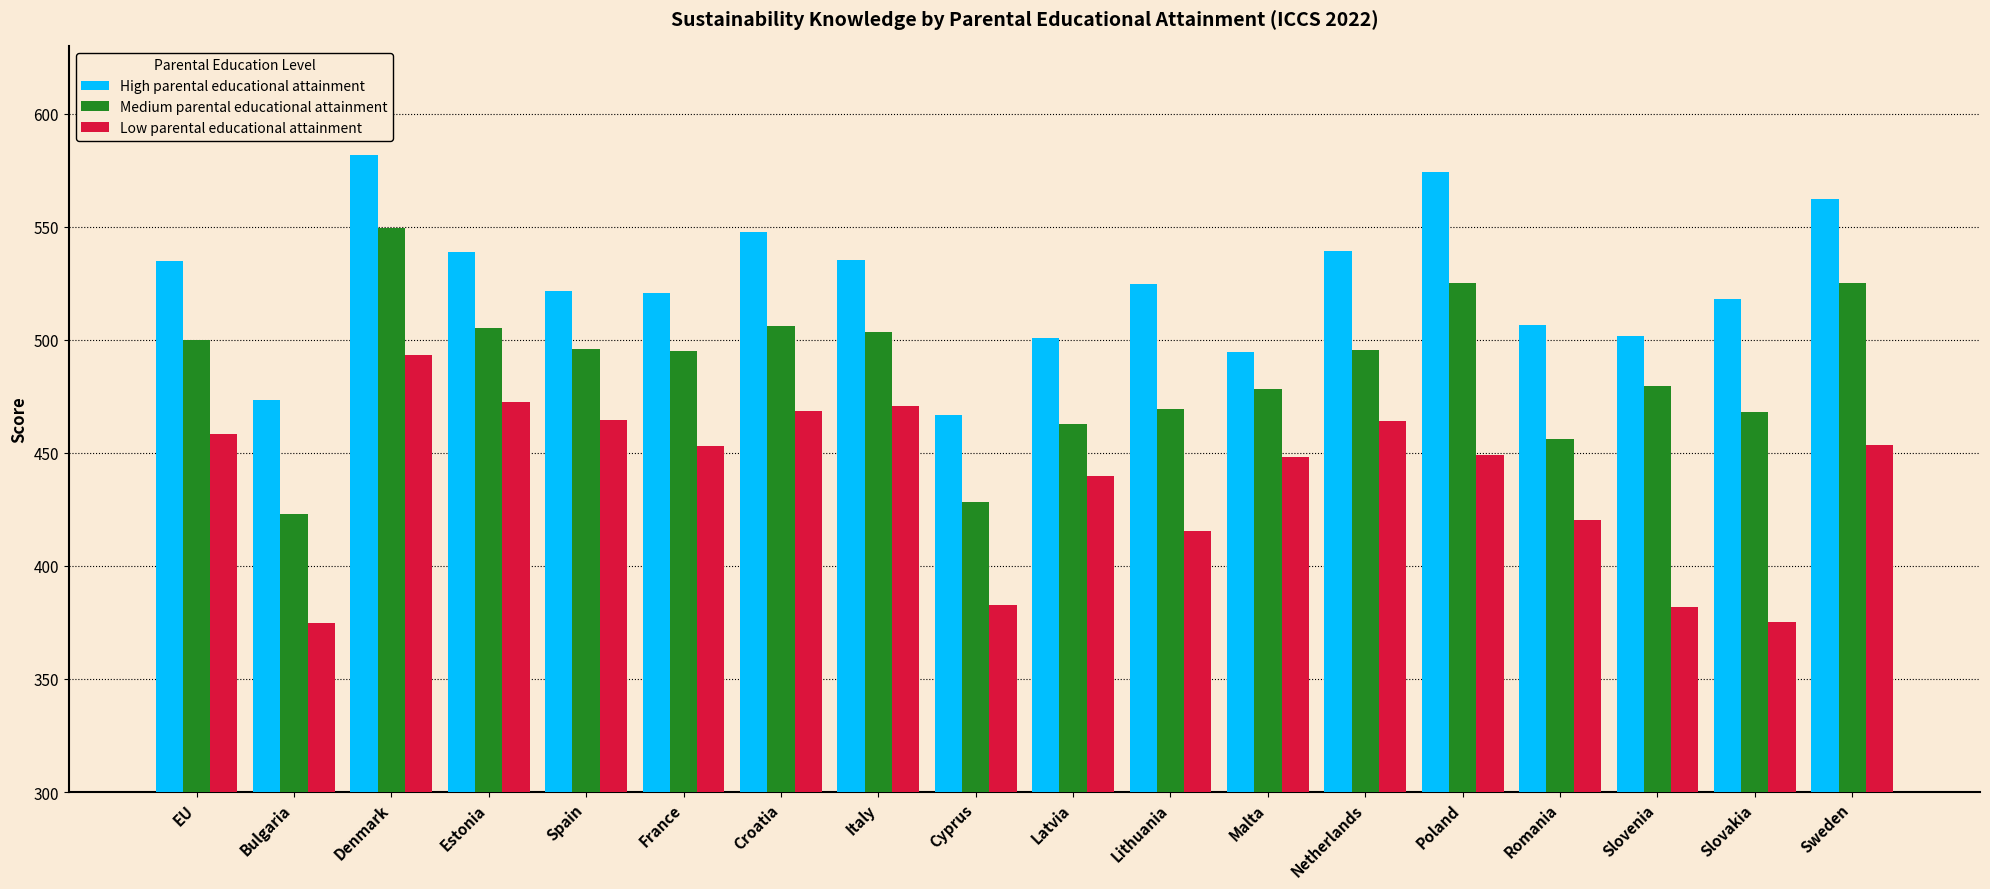

What is the difference between the Low parental educational attainment values at France and Italy?

18.0